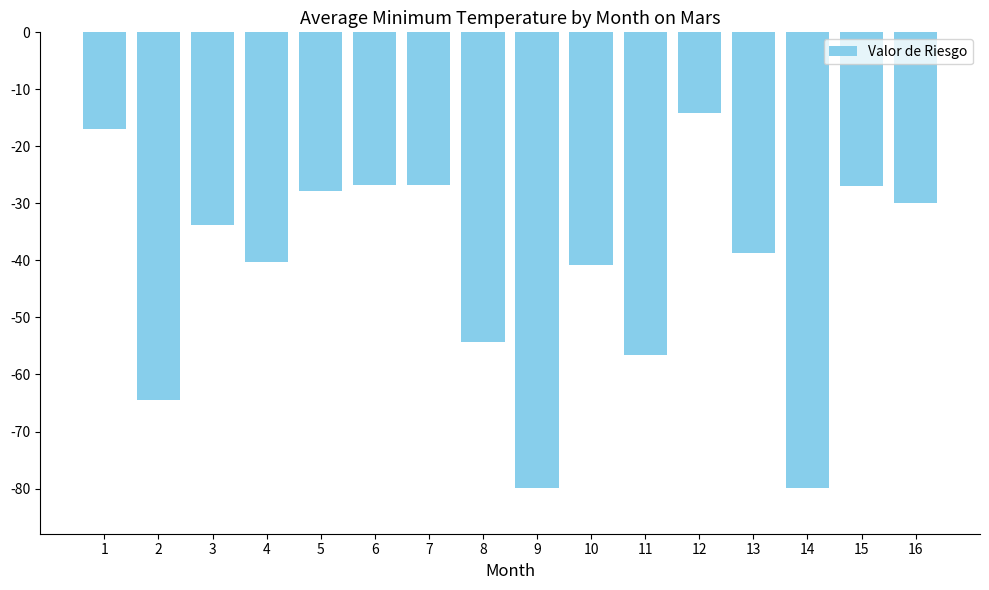

What is the smallest value displayed?

-79.9